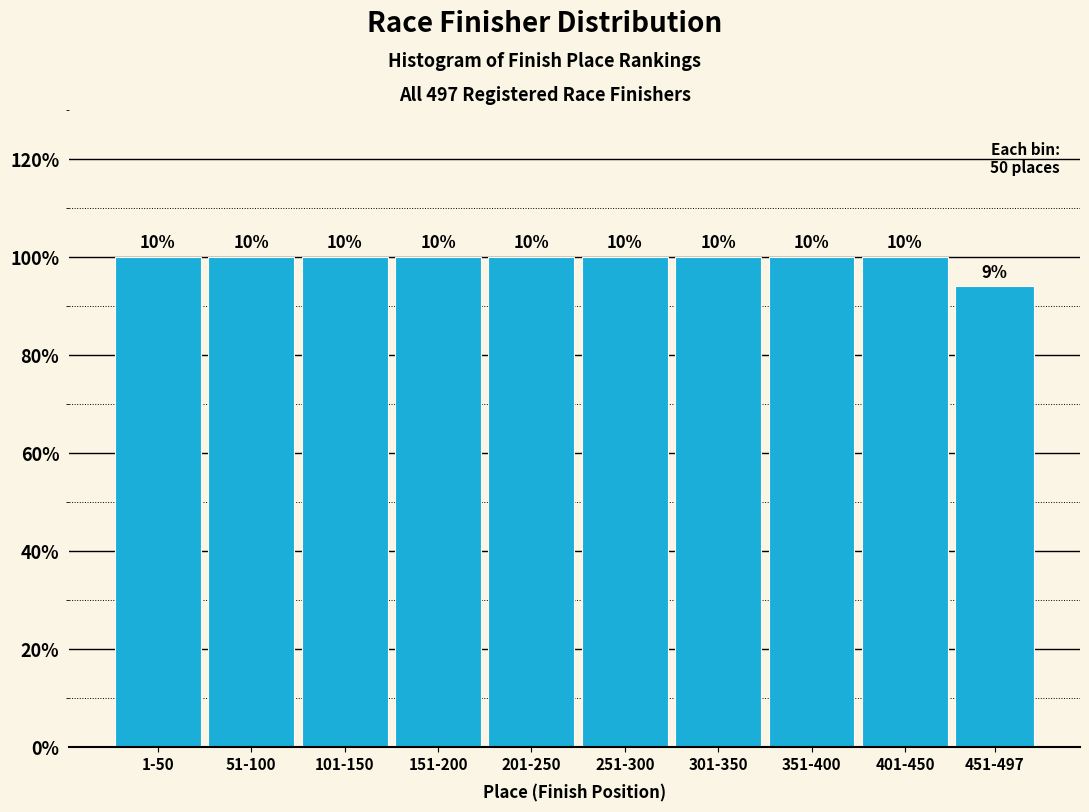

Does the chart contain any negative values?

No